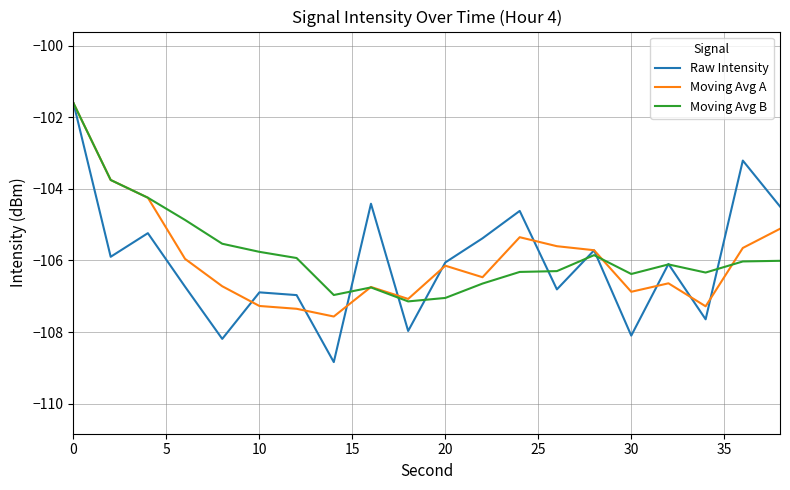

Does the chart have visible grid lines?

Yes